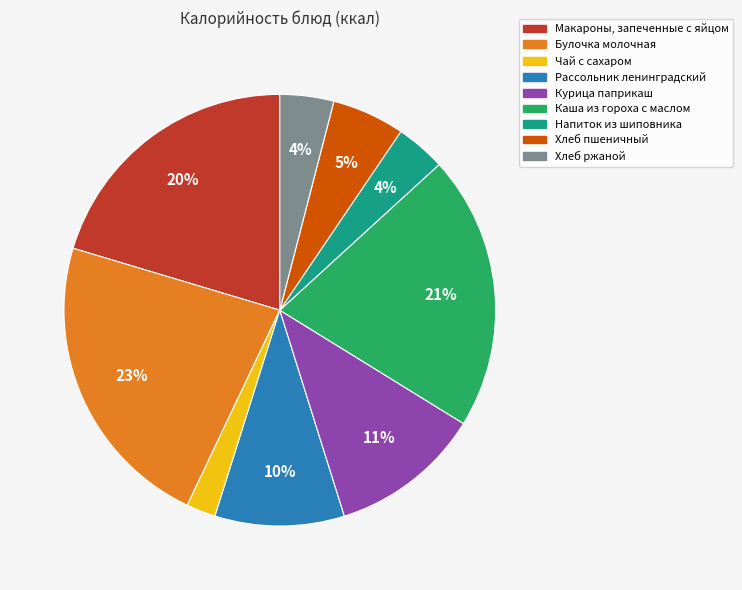

What is the ratio of the value at Булочка молочная to the value at Каша из гороха с маслом?

1.1